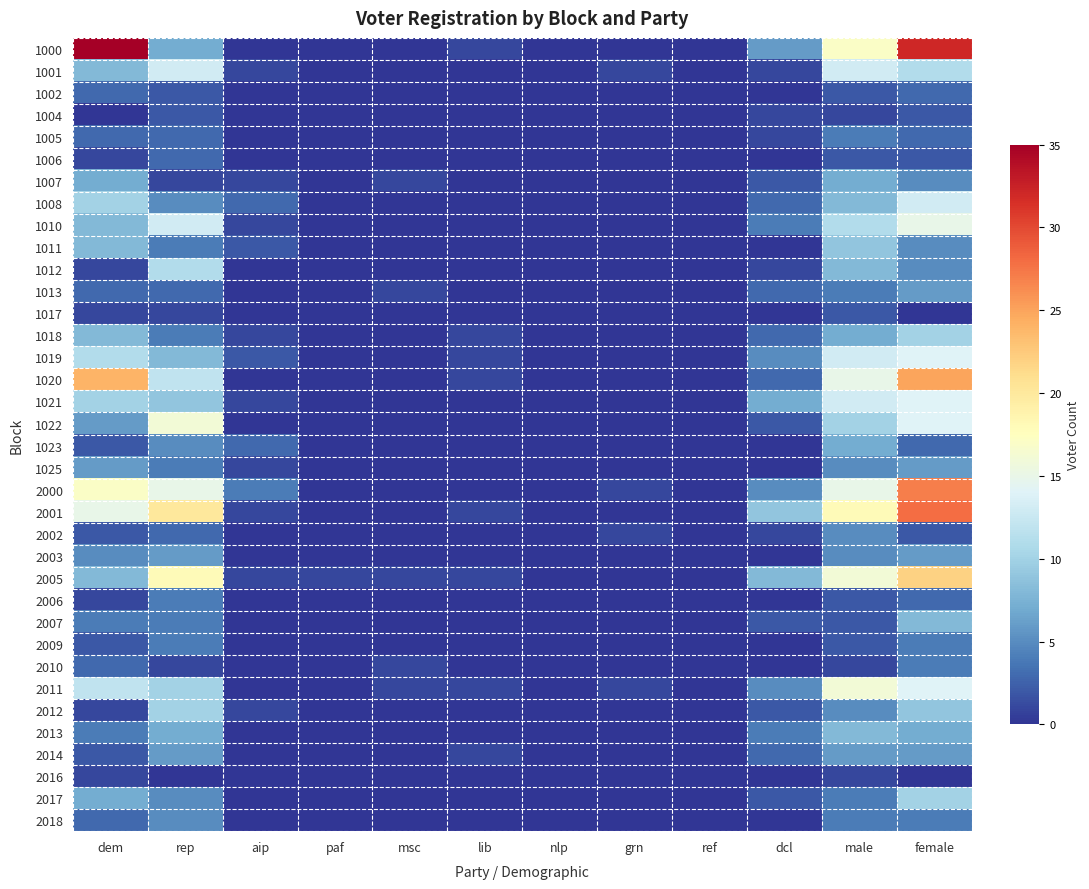

Reading right to left, list all the values displayed in this chart.

1000: female=32	male=17	dcl=6	ref=0	grn=0	nlp=0	lib=1	msc=0	paf=0	aip=0	rep=7	dem=35
1001: female=11	male=13	dcl=1	ref=0	grn=1	nlp=0	lib=0	msc=0	paf=0	aip=1	rep=13	dem=8
1002: female=3	male=2	dcl=0	ref=0	grn=0	nlp=0	lib=0	msc=0	paf=0	aip=0	rep=2	dem=3
1004: female=2	male=1	dcl=1	ref=0	grn=0	nlp=0	lib=0	msc=0	paf=0	aip=0	rep=2	dem=0
1005: female=3	male=4	dcl=1	ref=0	grn=0	nlp=0	lib=0	msc=0	paf=0	aip=0	rep=3	dem=3
1006: female=2	male=2	dcl=0	ref=0	grn=0	nlp=0	lib=0	msc=0	paf=0	aip=0	rep=3	dem=1
1007: female=5	male=7	dcl=2	ref=0	grn=0	nlp=0	lib=0	msc=1	paf=0	aip=1	rep=1	dem=7
1008: female=13	male=8	dcl=3	ref=0	grn=0	nlp=0	lib=0	msc=0	paf=0	aip=3	rep=5	dem=10
1010: female=15	male=11	dcl=4	ref=0	grn=0	nlp=0	lib=0	msc=0	paf=0	aip=1	rep=13	dem=8
1011: female=5	male=9	dcl=0	ref=0	grn=0	nlp=0	lib=0	msc=0	paf=0	aip=2	rep=4	dem=8
1012: female=5	male=8	dcl=1	ref=0	grn=0	nlp=0	lib=0	msc=0	paf=0	aip=0	rep=11	dem=1
1013: female=6	male=4	dcl=3	ref=0	grn=0	nlp=0	lib=0	msc=1	paf=0	aip=0	rep=3	dem=3
1017: female=0	male=2	dcl=0	ref=0	grn=0	nlp=0	lib=0	msc=0	paf=0	aip=0	rep=1	dem=1
1018: female=10	male=7	dcl=3	ref=0	grn=0	nlp=0	lib=1	msc=0	paf=0	aip=1	rep=4	dem=8
1019: female=14	male=13	dcl=5	ref=0	grn=0	nlp=0	lib=1	msc=0	paf=0	aip=2	rep=8	dem=11
1020: female=25	male=15	dcl=3	ref=0	grn=0	nlp=0	lib=1	msc=0	paf=0	aip=0	rep=12	dem=24
1021: female=14	male=13	dcl=7	ref=0	grn=0	nlp=0	lib=0	msc=0	paf=0	aip=1	rep=9	dem=10
1022: female=14	male=10	dcl=2	ref=0	grn=0	nlp=0	lib=0	msc=0	paf=0	aip=0	rep=16	dem=6
1023: female=3	male=7	dcl=0	ref=0	grn=0	nlp=0	lib=0	msc=0	paf=0	aip=3	rep=5	dem=2
1025: female=6	male=5	dcl=0	ref=0	grn=0	nlp=0	lib=0	msc=0	paf=0	aip=1	rep=4	dem=6
2000: female=27	male=15	dcl=5	ref=0	grn=1	nlp=0	lib=0	msc=0	paf=0	aip=4	rep=15	dem=17
2001: female=28	male=18	dcl=9	ref=0	grn=0	nlp=0	lib=1	msc=0	paf=0	aip=1	rep=20	dem=15
2002: female=2	male=5	dcl=1	ref=0	grn=1	nlp=0	lib=0	msc=0	paf=0	aip=0	rep=3	dem=2
2003: female=6	male=5	dcl=0	ref=0	grn=0	nlp=0	lib=0	msc=0	paf=0	aip=0	rep=6	dem=5
2005: female=22	male=16	dcl=8	ref=0	grn=0	nlp=0	lib=1	msc=1	paf=1	aip=1	rep=18	dem=8
2006: female=3	male=2	dcl=0	ref=0	grn=0	nlp=0	lib=0	msc=0	paf=0	aip=0	rep=4	dem=1
2007: female=8	male=2	dcl=2	ref=0	grn=0	nlp=0	lib=0	msc=0	paf=0	aip=0	rep=4	dem=4
2009: female=4	male=2	dcl=0	ref=0	grn=0	nlp=0	lib=0	msc=0	paf=0	aip=0	rep=4	dem=2
2010: female=4	male=1	dcl=0	ref=0	grn=0	nlp=0	lib=0	msc=1	paf=0	aip=0	rep=1	dem=3
2011: female=14	male=16	dcl=5	ref=0	grn=1	nlp=0	lib=1	msc=1	paf=0	aip=0	rep=10	dem=12
2012: female=9	male=5	dcl=2	ref=0	grn=0	nlp=0	lib=0	msc=0	paf=0	aip=1	rep=10	dem=1
2013: female=7	male=8	dcl=4	ref=0	grn=0	nlp=0	lib=0	msc=0	paf=0	aip=0	rep=7	dem=4
2014: female=6	male=6	dcl=3	ref=0	grn=0	nlp=0	lib=1	msc=0	paf=0	aip=0	rep=6	dem=2
2016: female=0	male=1	dcl=0	ref=0	grn=0	nlp=0	lib=0	msc=0	paf=0	aip=0	rep=0	dem=1
2017: female=10	male=4	dcl=2	ref=0	grn=0	nlp=0	lib=0	msc=0	paf=0	aip=0	rep=5	dem=7
2018: female=4	male=4	dcl=0	ref=0	grn=0	nlp=0	lib=0	msc=0	paf=0	aip=0	rep=5	dem=3